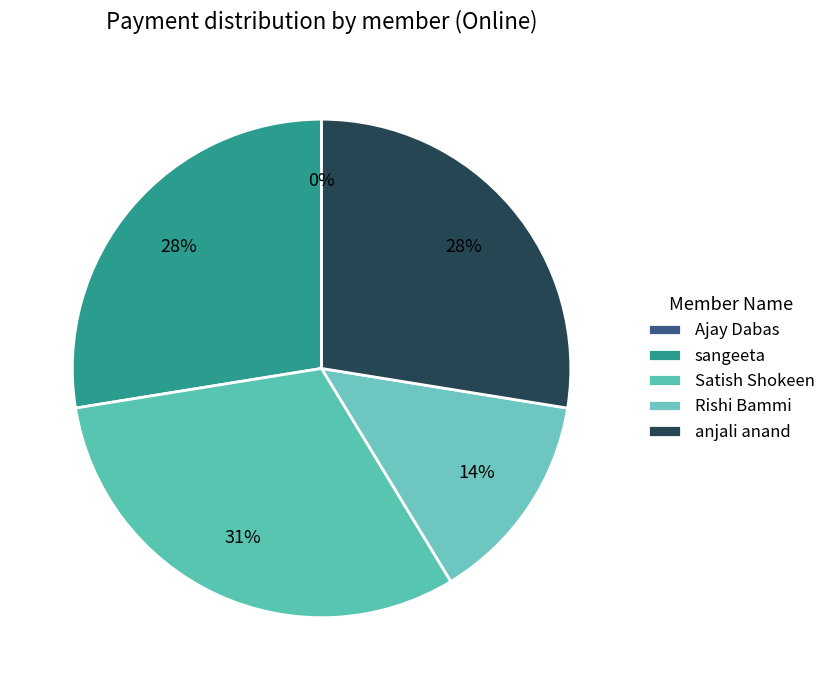

True or false: Satish Shokeen accounts for 44% of the total.

False